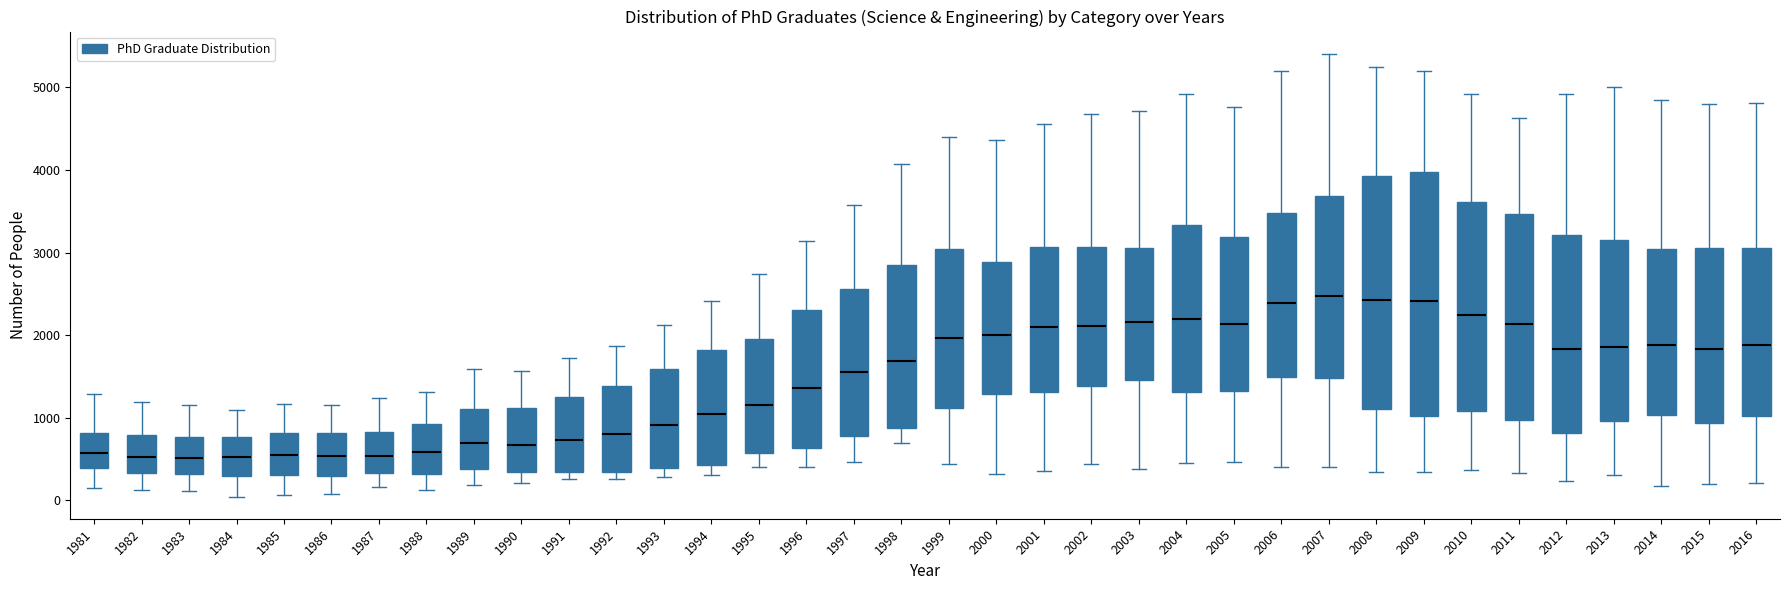

Where does the upper whisker of the box at x = 2008 end on the y-axis? The values are not printed on the chart, so give them approximately, as read against the axis.

5200